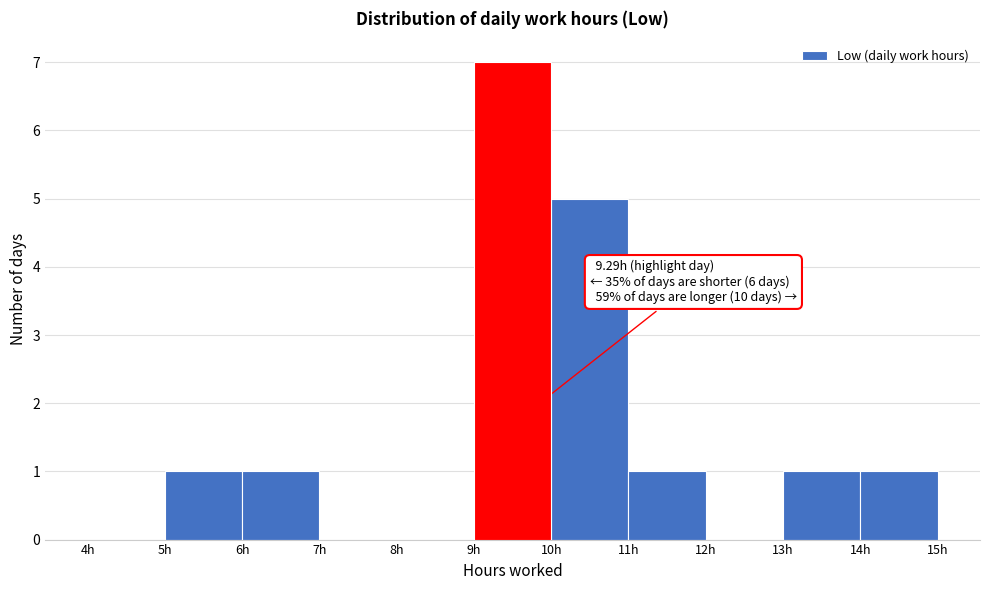

Over which range of the x-axis is the bar tallest?

9 to 10